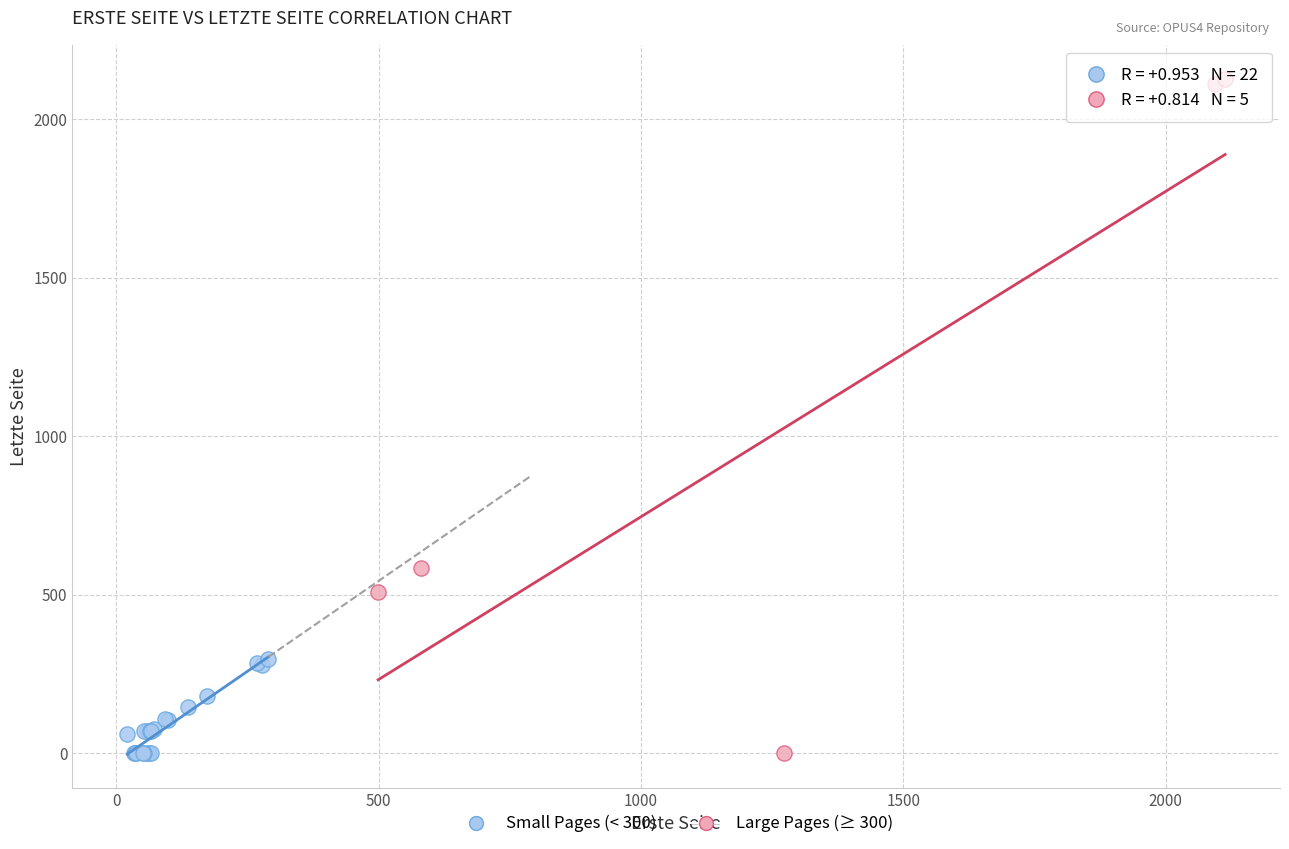

Which series has the largest Y range (max minus min)?

Large Pages (≥ 300)